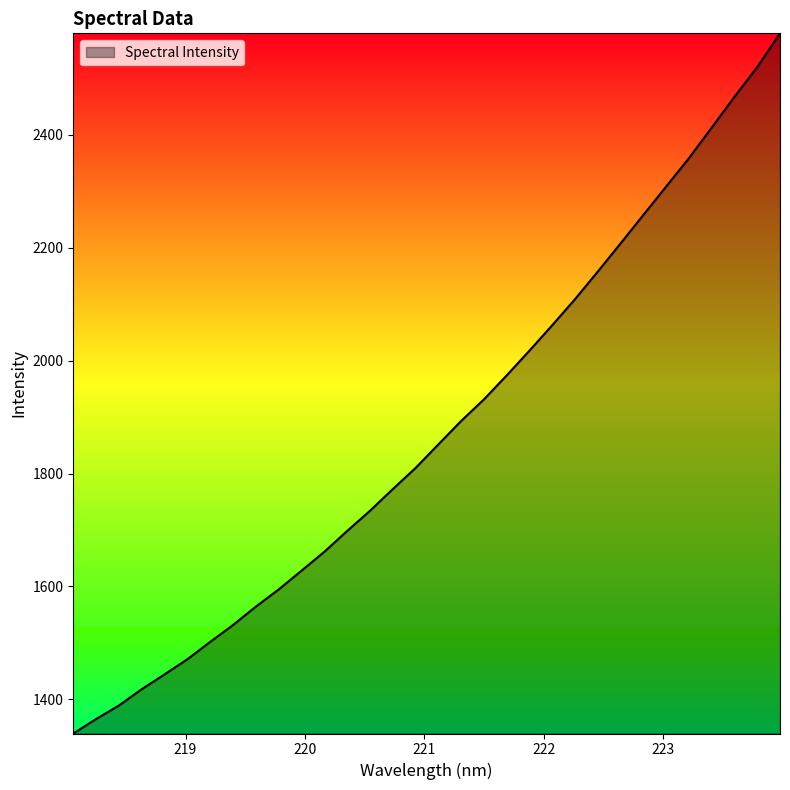

Does the chart have visible grid lines?

No